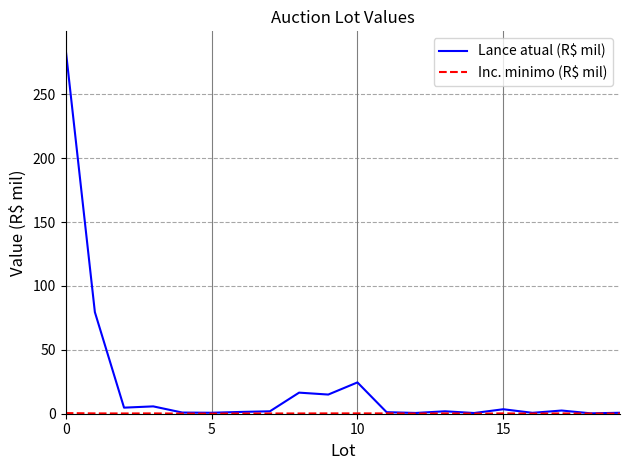

Which series has the largest range (max minus min)?

Lance atual (R$ mil)